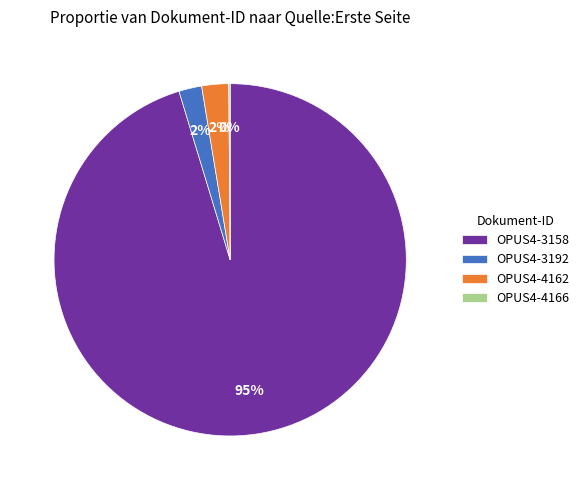

The OPUS4-3158 slice represents 90% of the pie. True or false?

False